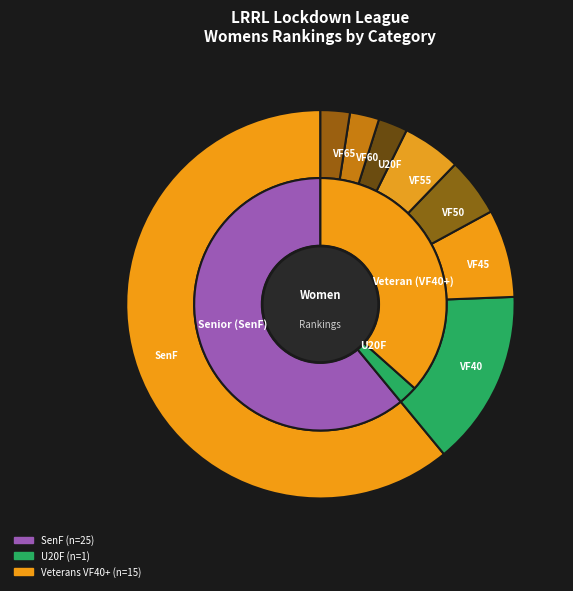

To the nearest percent, what is the average slice percentage?

12%